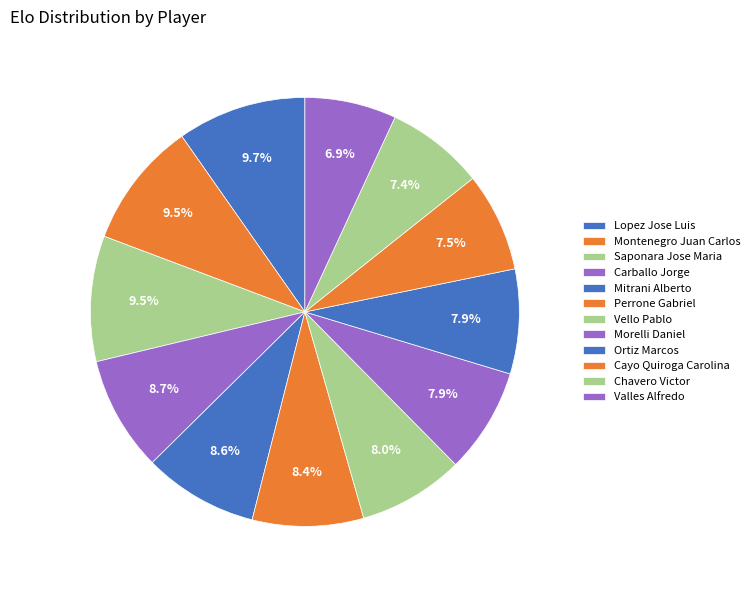

How many segments does this pie chart have?

12